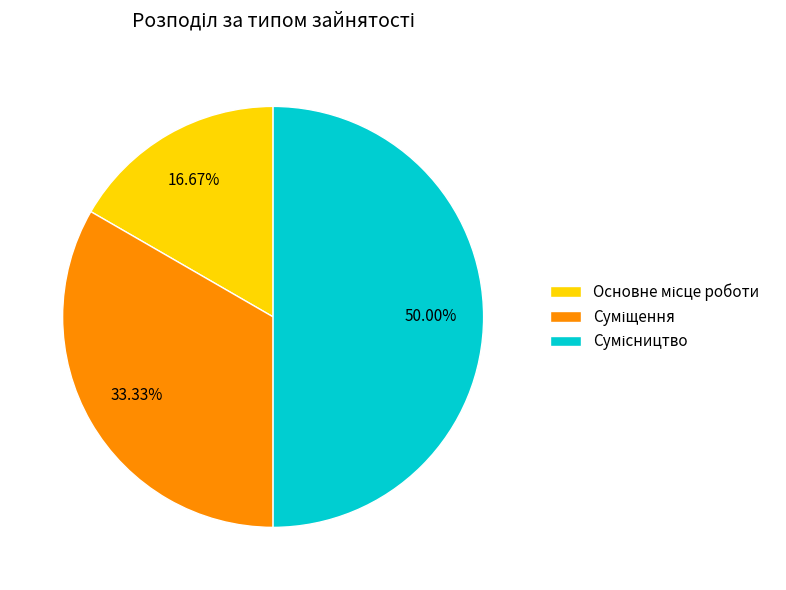

Combined, do Сумісництво and Основне місце роботи account for over 50%?

Yes